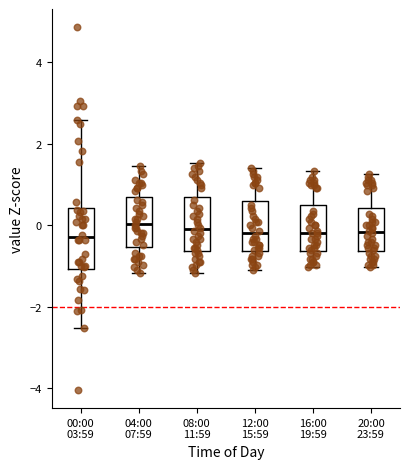

Reading left to right, read every box against the y-axis: the position of its median line, the range the box covers, and the ends of its whiskers. The values are not printed on the chart, so give them approximately, as read against the axis.

00:00 03:59: median -0.4, box -1.0 to 0.4, whiskers -2.6 to 2.6
04:00 07:59: median 0.0, box -0.6 to 0.6, whiskers -1.2 to 1.4
08:00 11:59: median 0.0, box -0.6 to 0.6, whiskers -1.2 to 1.6
12:00 15:59: median -0.2, box -0.6 to 0.6, whiskers -1.2 to 1.4
16:00 19:59: median -0.2, box -0.6 to 0.4, whiskers -1.0 to 1.4
20:00 23:59: median -0.2, box -0.6 to 0.4, whiskers -1.0 to 1.2